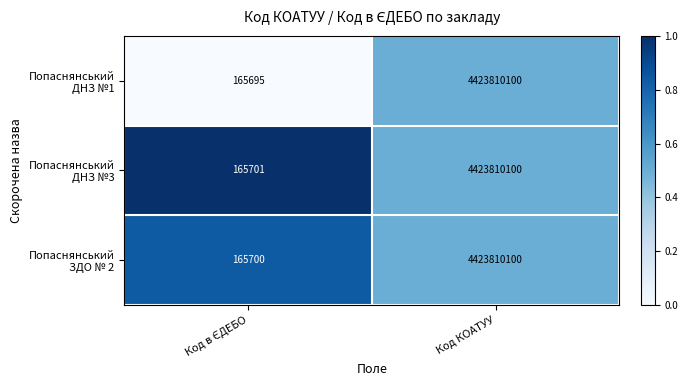

At which category is the sum across all series the highest?

Код КОАТУУ